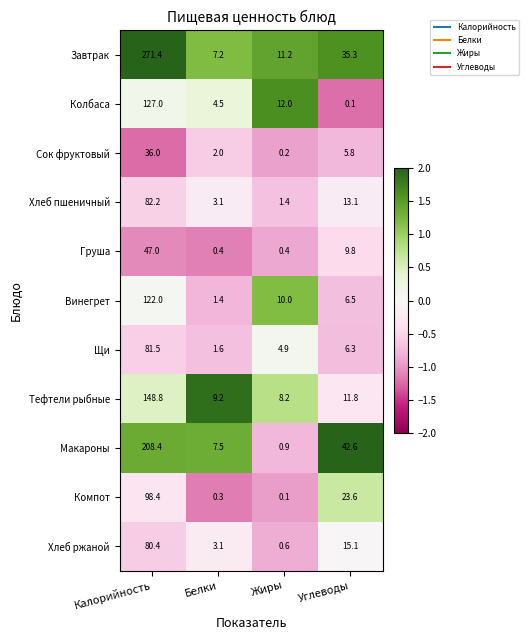

Where is Хлеб ржаной nearest to the value 40?

Углеводы